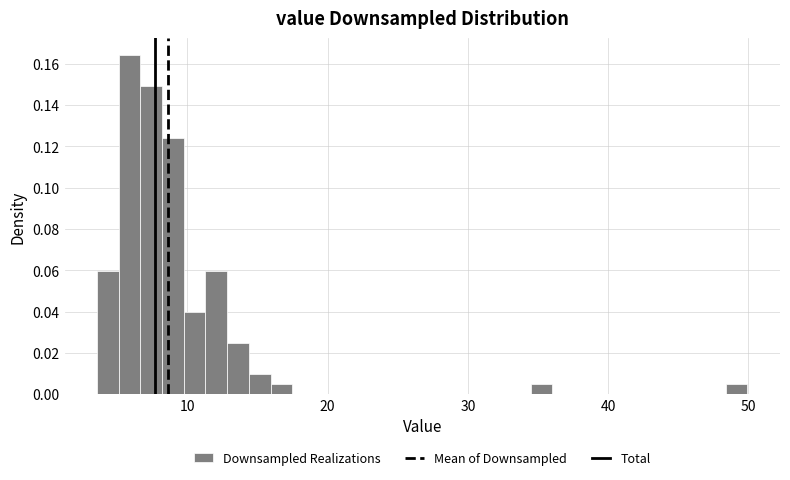

Around what value on the x-axis is the tallest bar? Give the approximate position of its centre, as read against the axis.

6